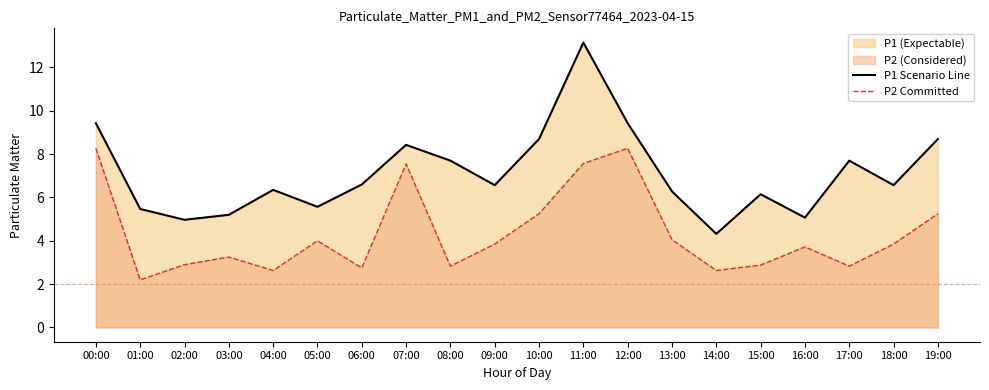

The value of P1 Scenario Line at 12:00 is 9.4. True or false?

True